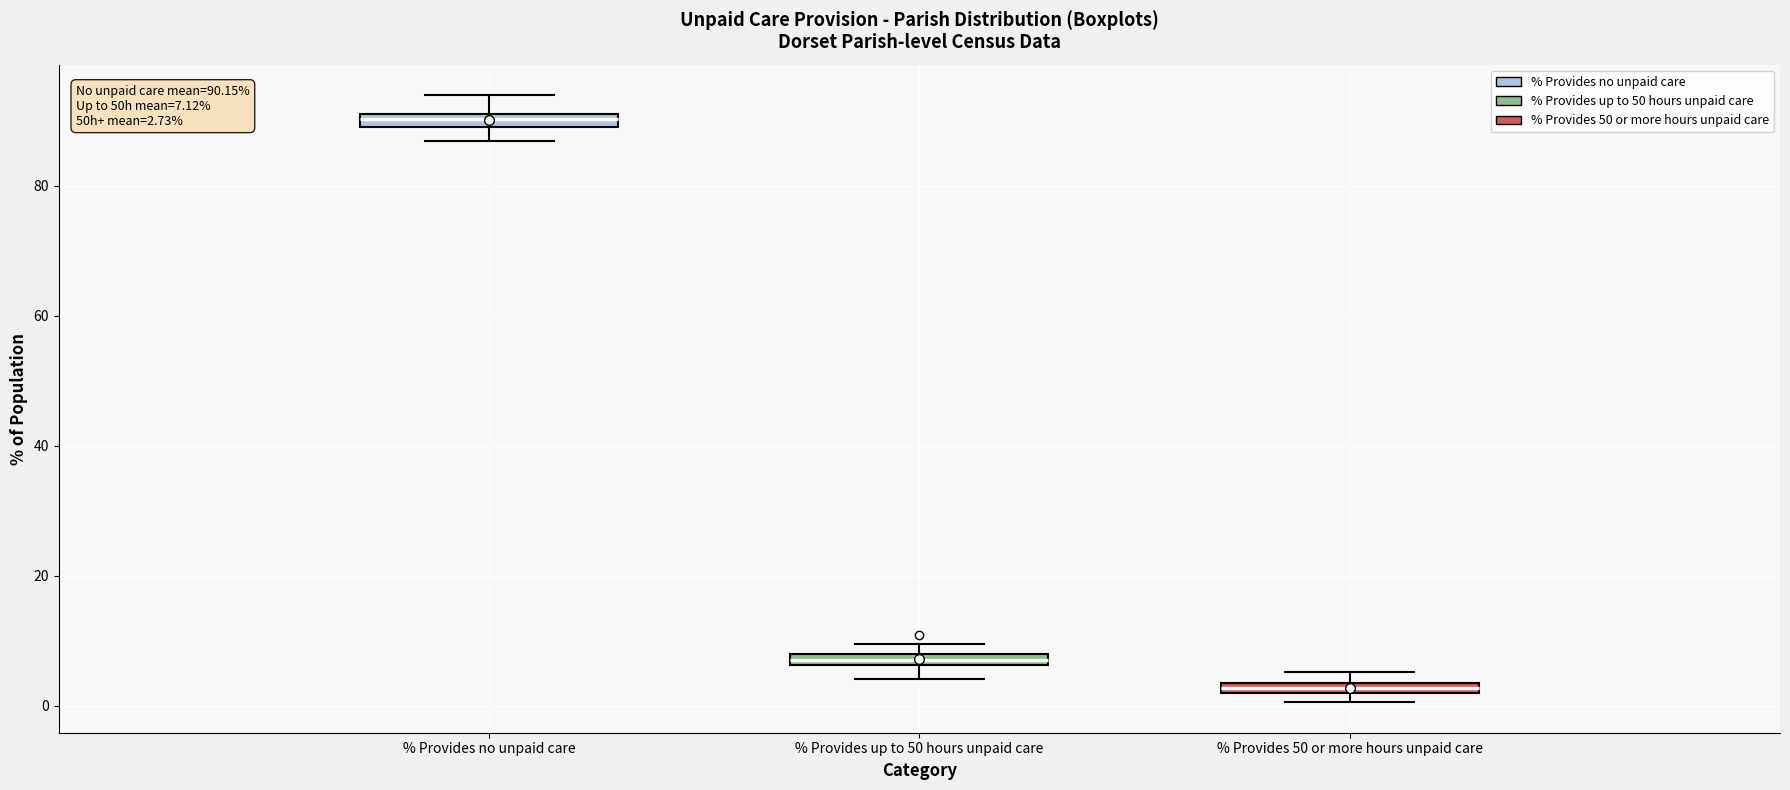

Which box has the highest median line?

% Provides no unpaid care